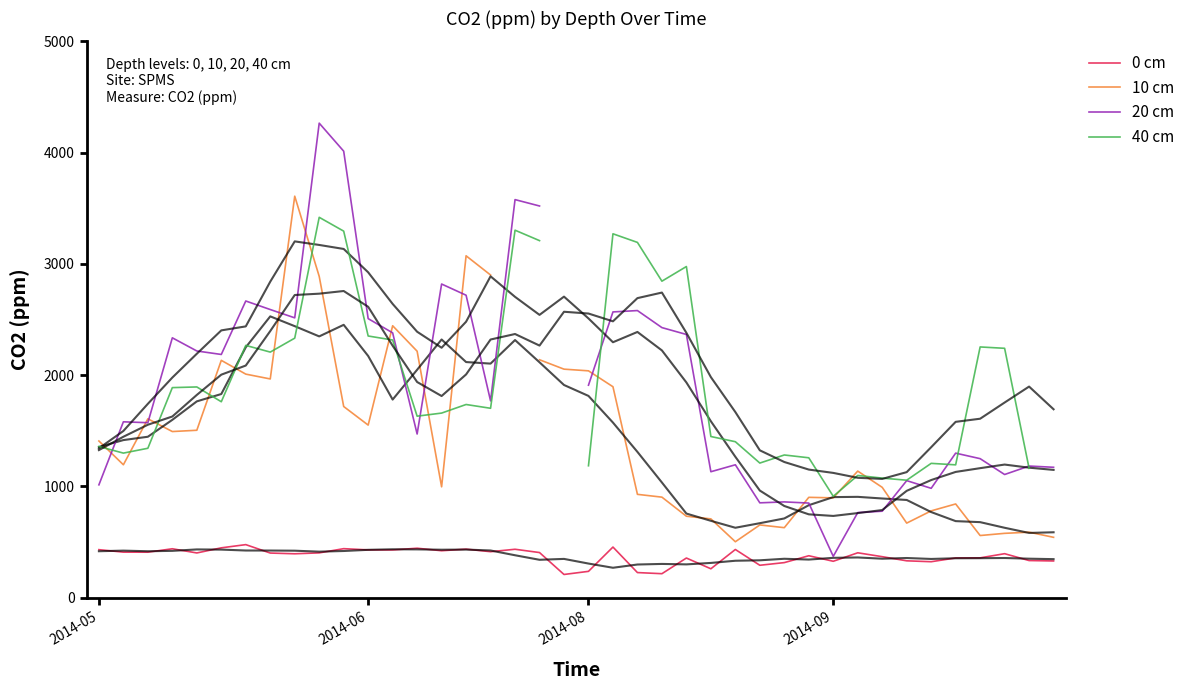

How many data points does each series have?

40